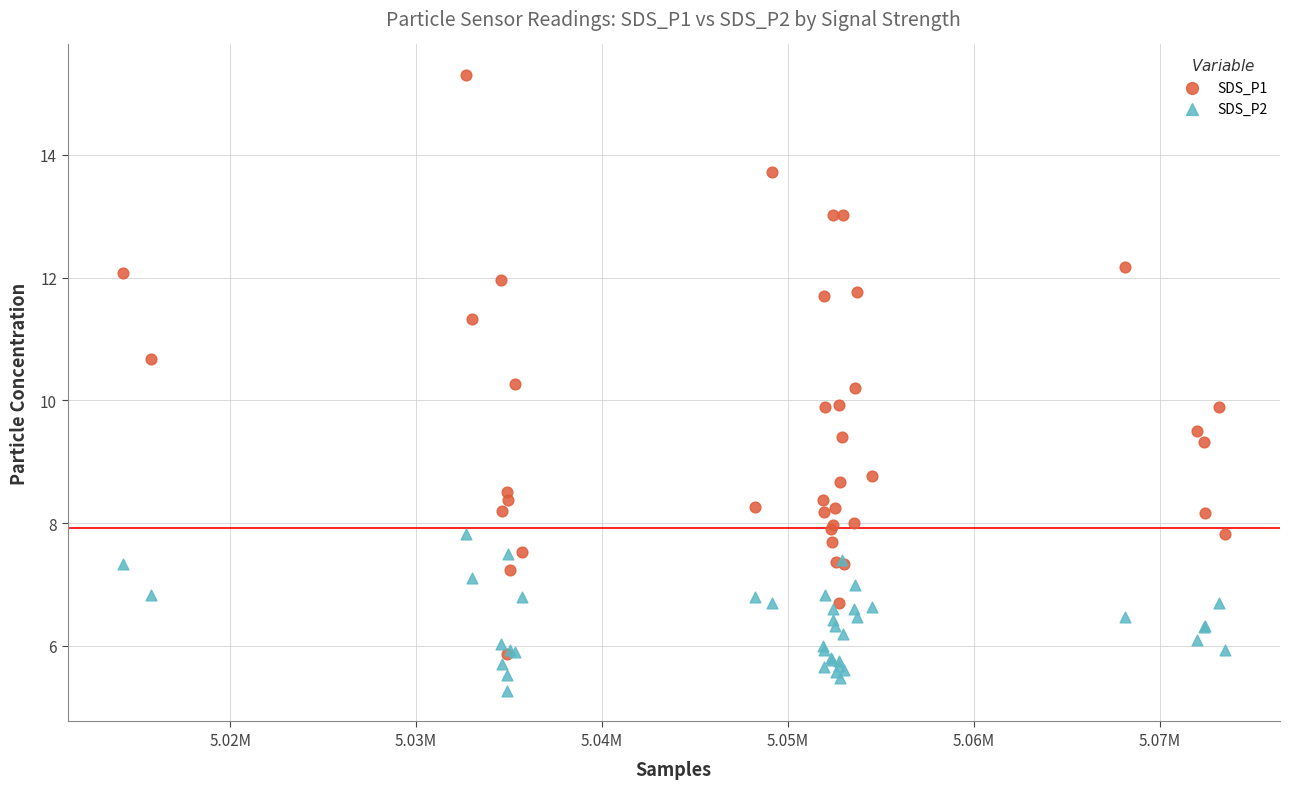

Which series contains the highest Y value?

SDS_P1